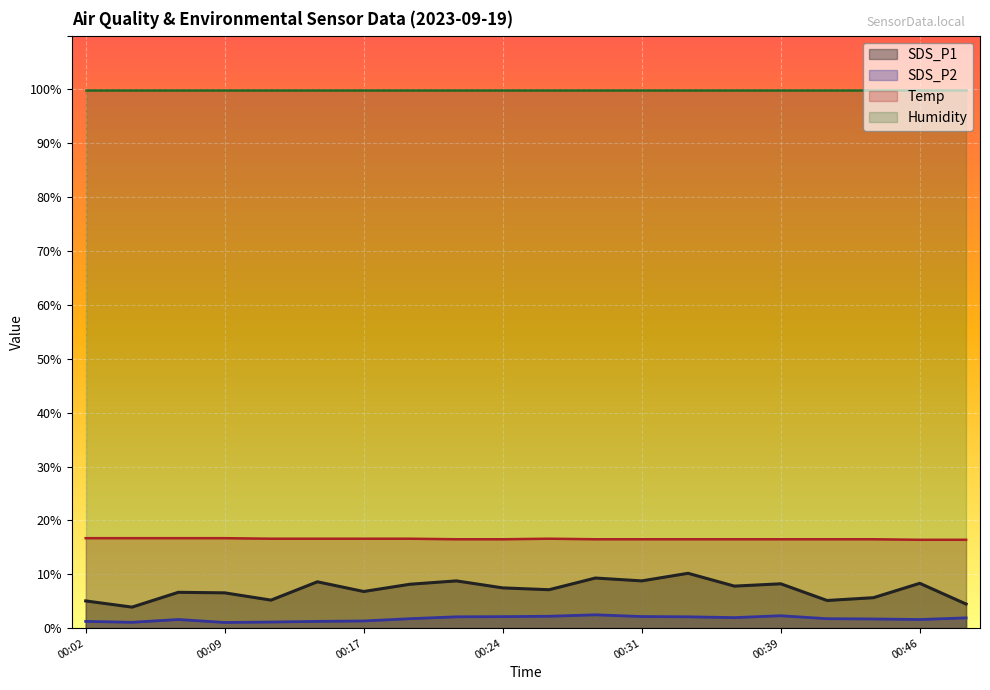

What is the sum of all Temp values?

331.1